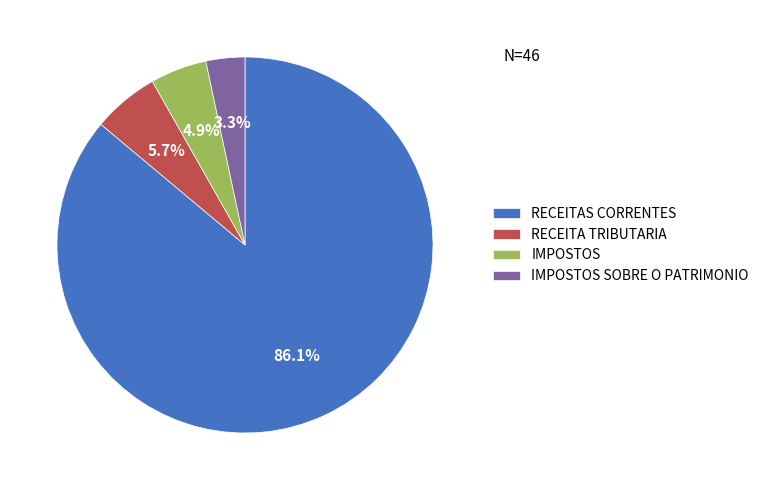

Is it true that RECEITA TRIBUTARIA is 6% of the pie?

True